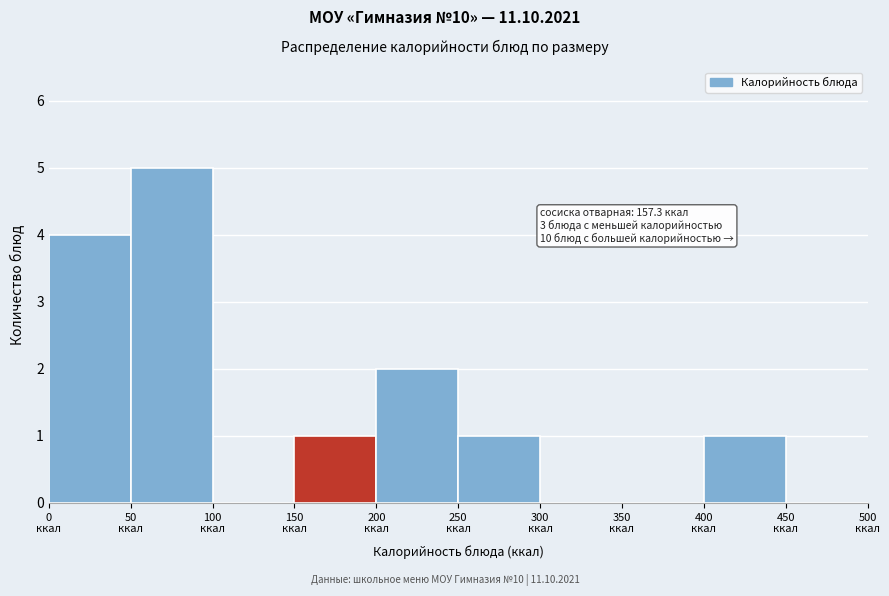

Which range on the x-axis has the tallest bar?

50 to 100